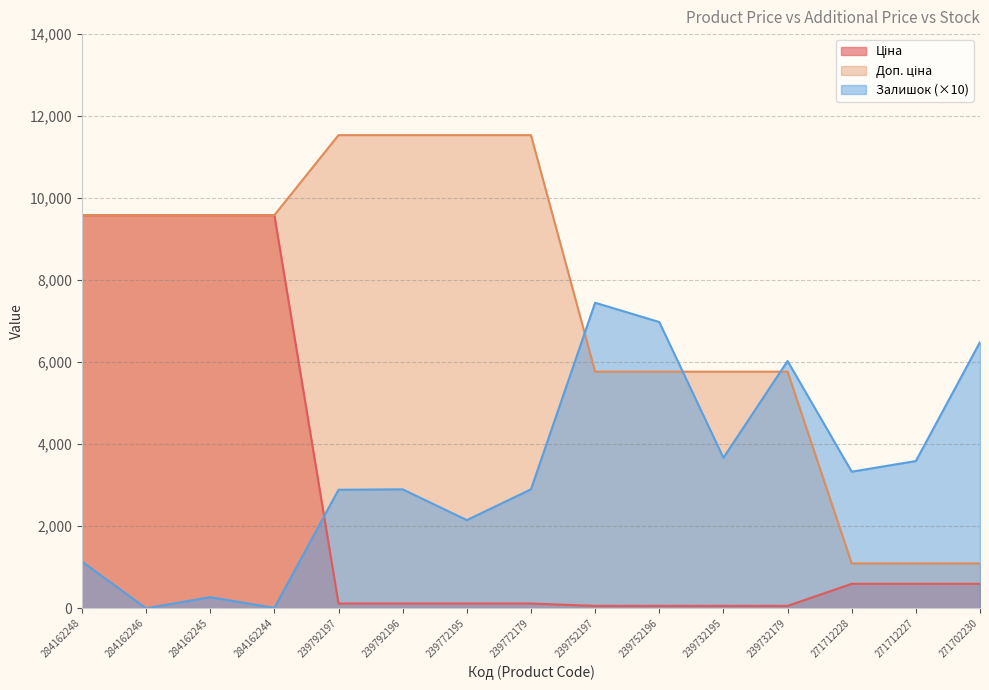

How many data points does each series have?

15